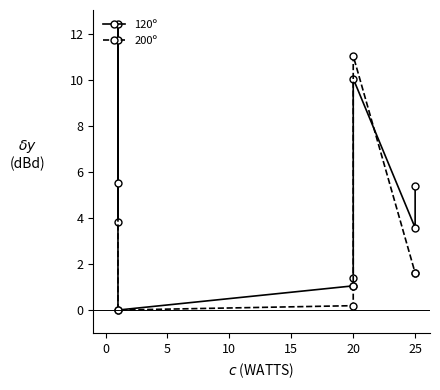

How many lines are shown in the chart?

2